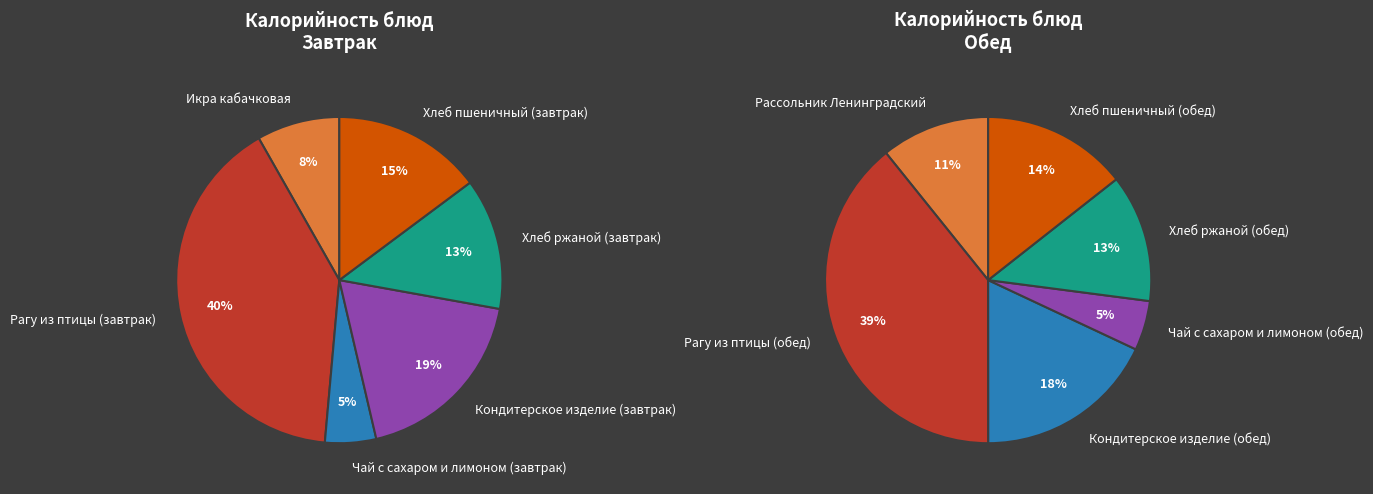

What is the ratio of the value at Хлеб ржаной (завтрак) to the value at Чай с сахаром и лимоном (завтрак)?

2.6